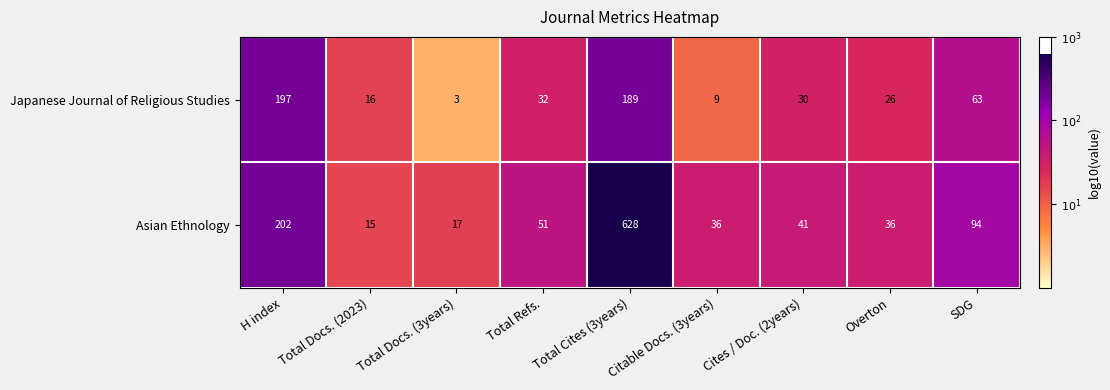

Is it true that Asian Ethnology equals 10 at Total Refs.?

False